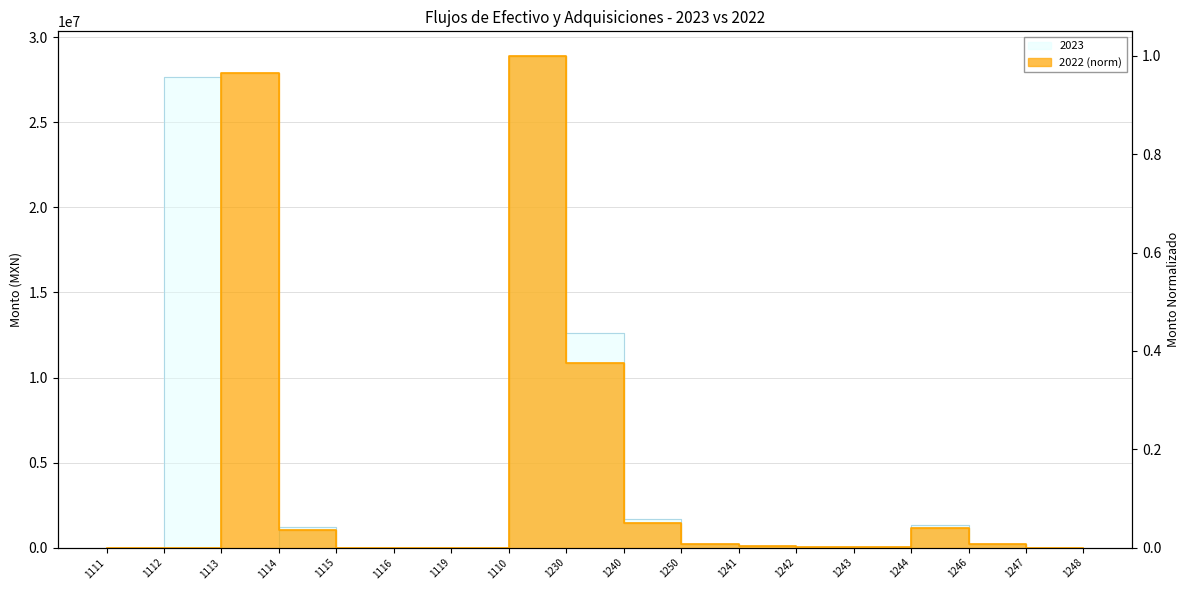

What position from the right is 1113?

16